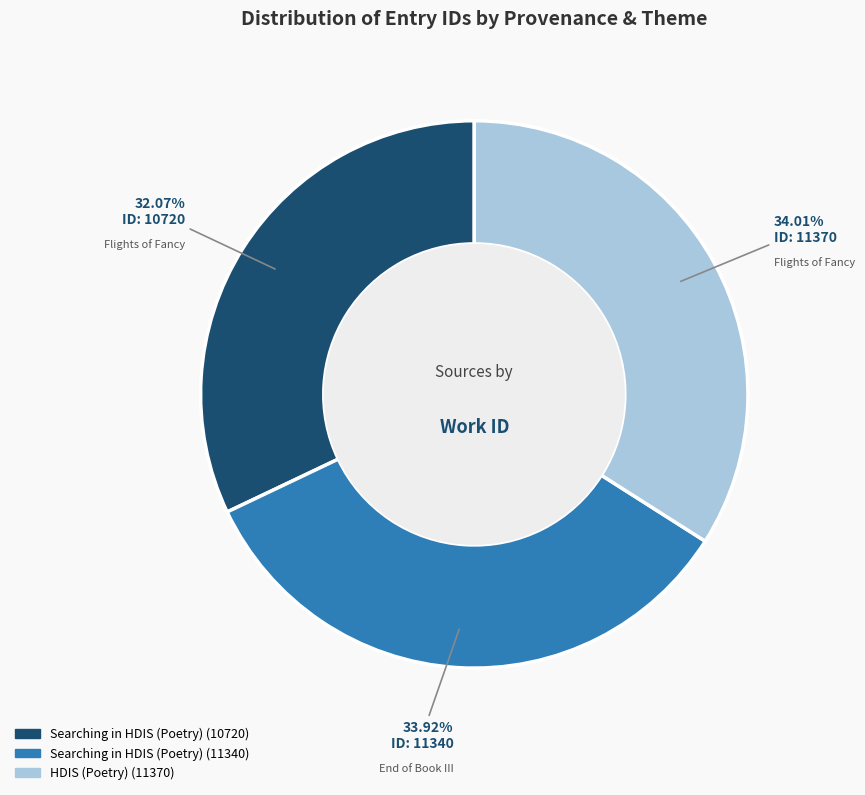

Is there a majority slice in this chart?

No